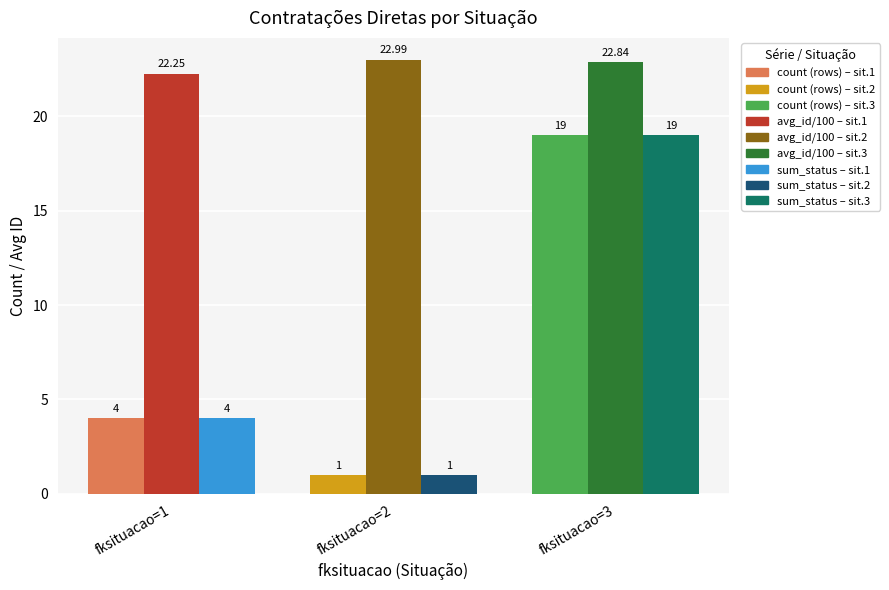

What is the difference between the highest and lowest values at fksituacao=2?

22.0